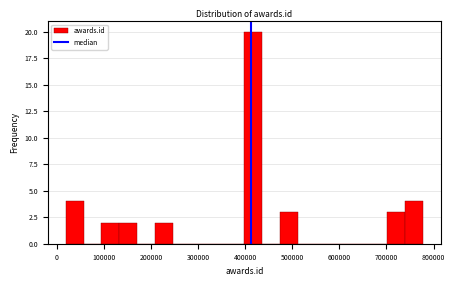

Around what value on the x-axis is the tallest bar? Give the approximate position of its centre, as read against the axis.

420000